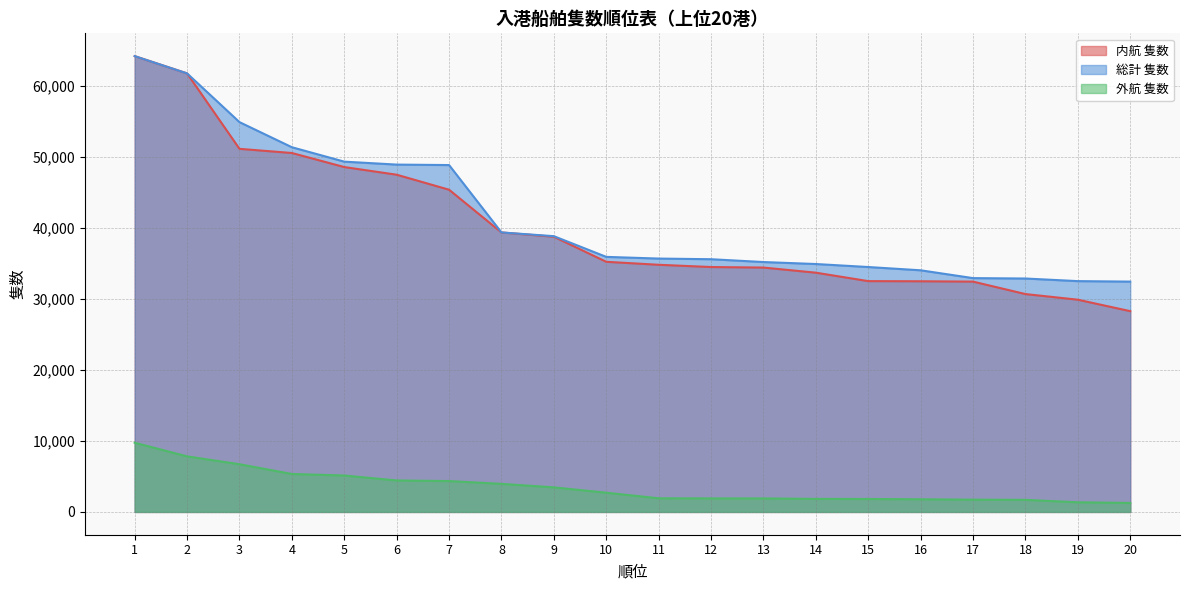

What is the total value across all series at 5?

103092